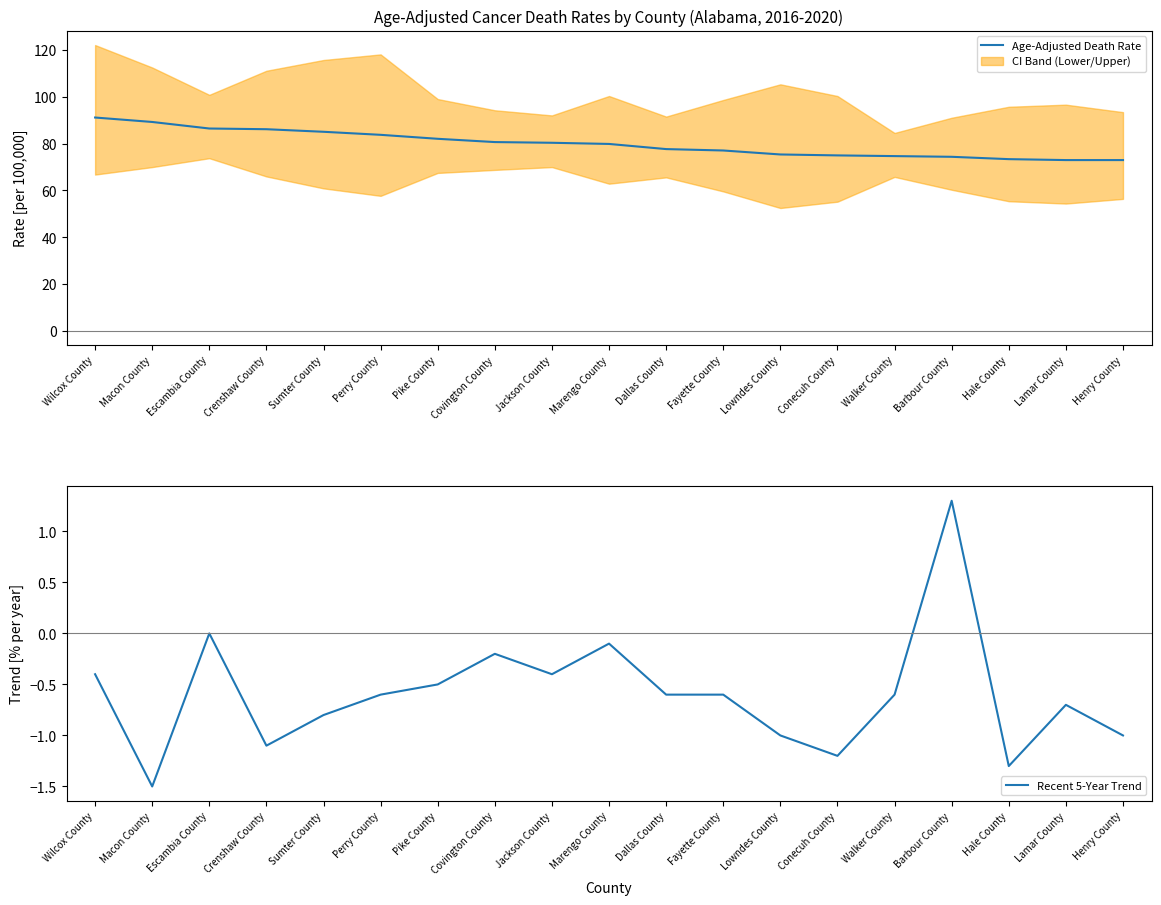

How many lines are shown in the chart?

2